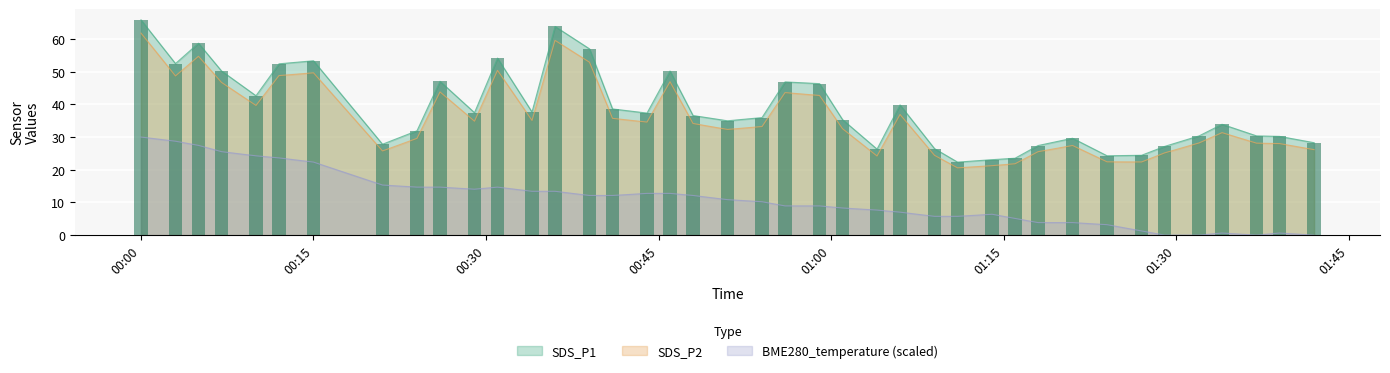

What position from the left is 2021/08/11 01:21?

32